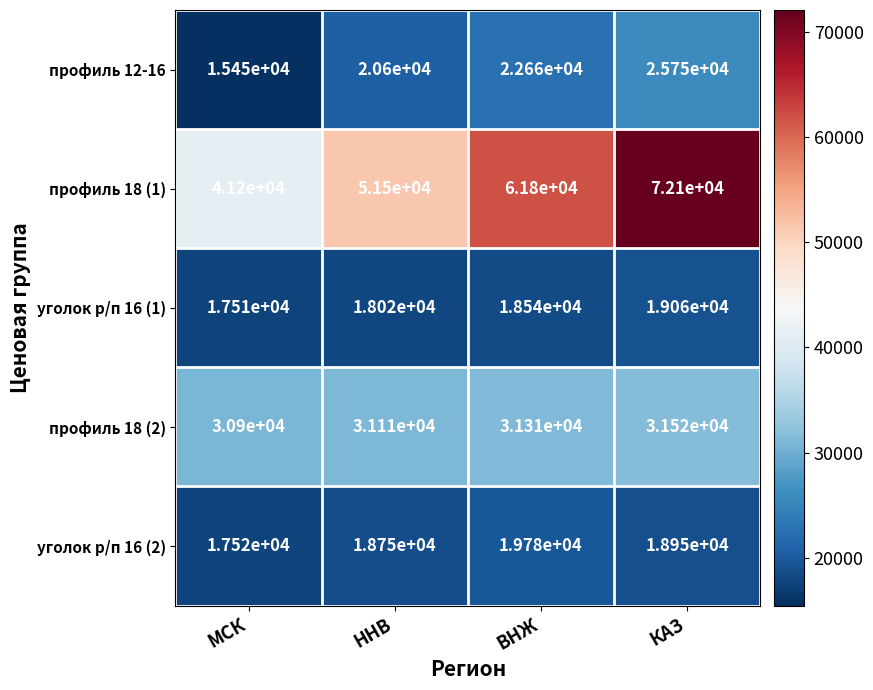

What is the difference between the second highest and minimum values in the профиль 12-16 series?

7210